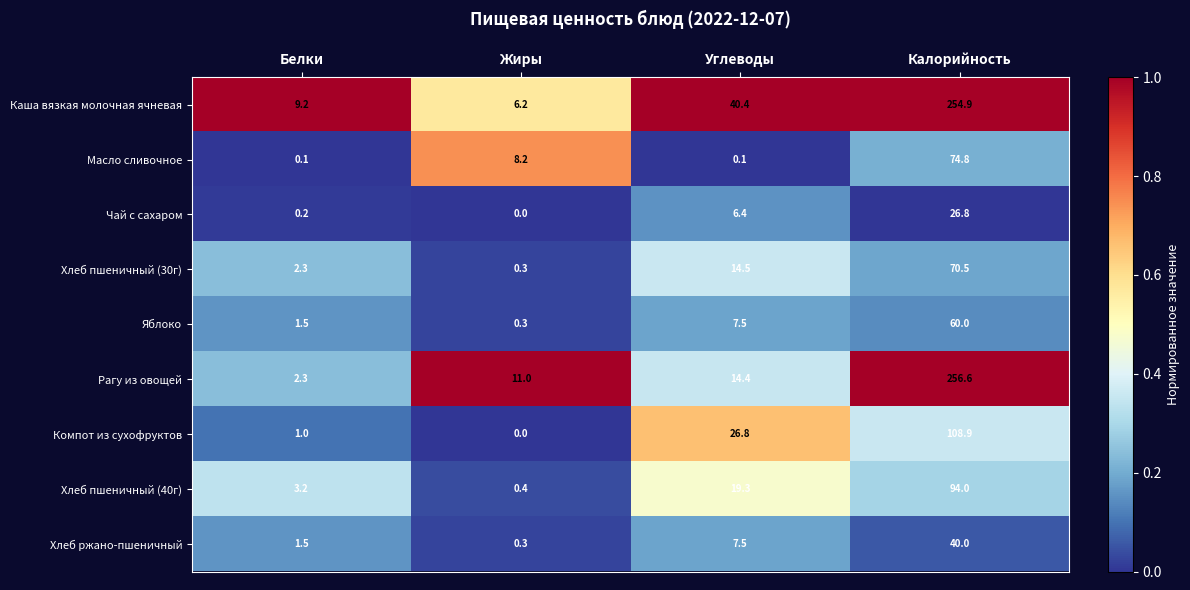

What is the difference between the highest and lowest values at Белки?

9.1